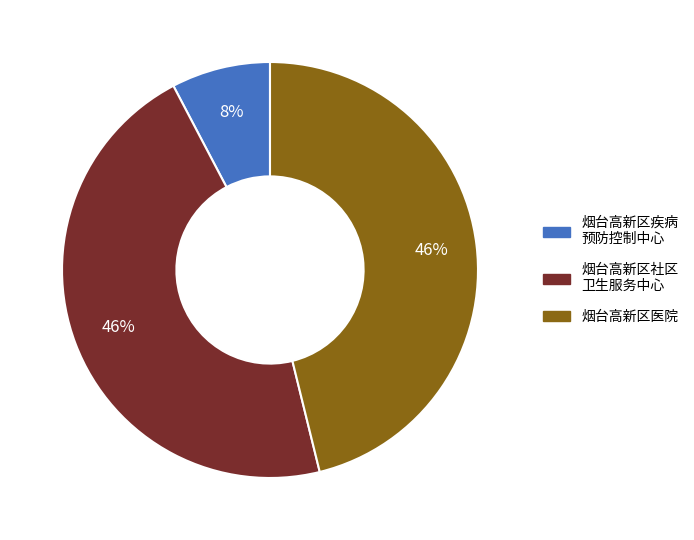

Is it true that 烟台高新区医院 is 64% of the pie?

False